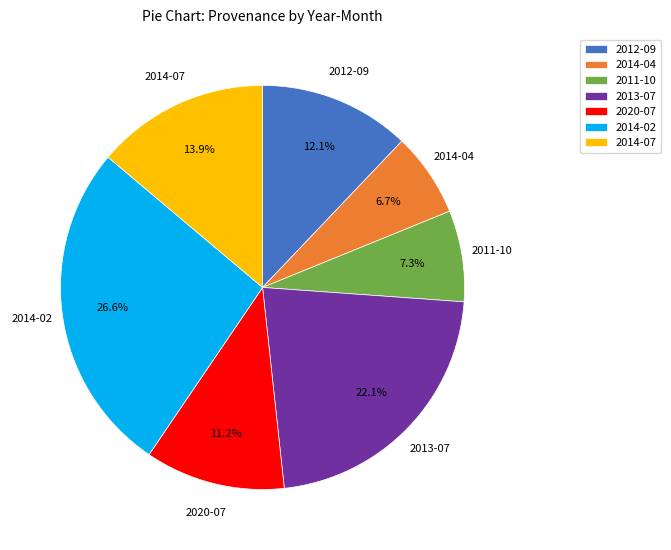

The 2014-04 slice represents 1% of the pie. True or false?

False